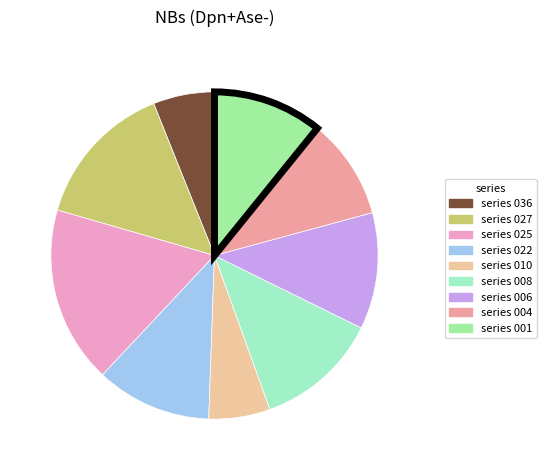

Combined, do series 027 and series 006 account for over 50%?

No